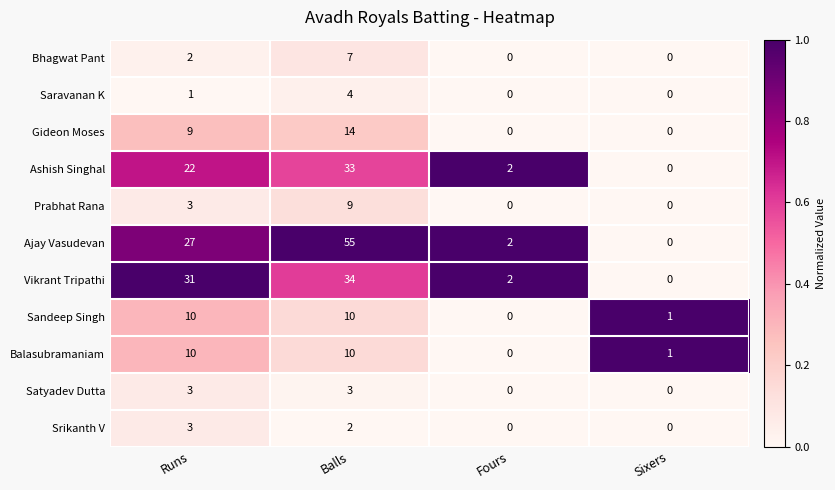

Which series has the largest range (max minus min)?

Ajay Vasudevan